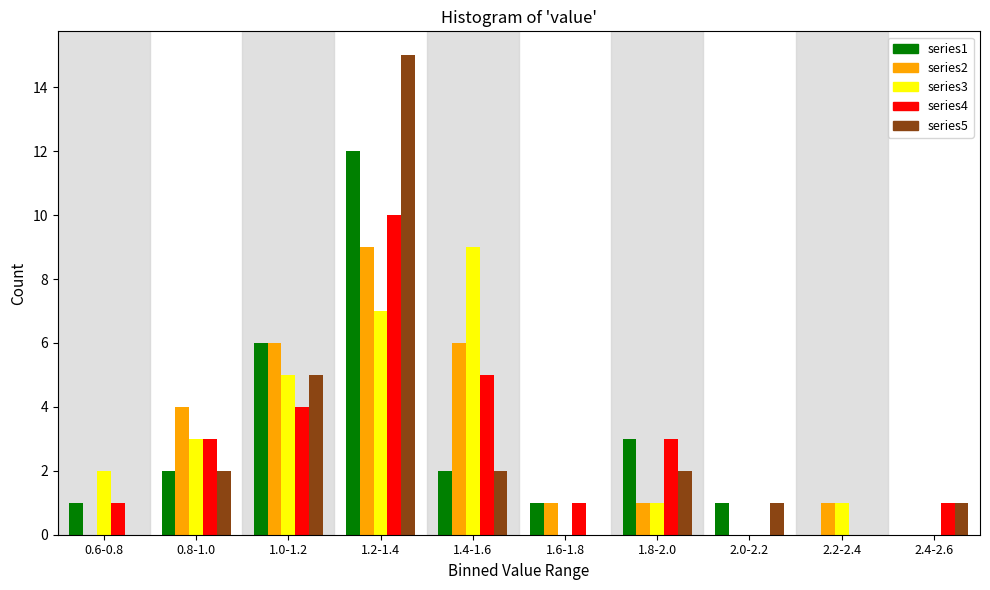

At which category is the sum across all series the highest?

1.2-1.4